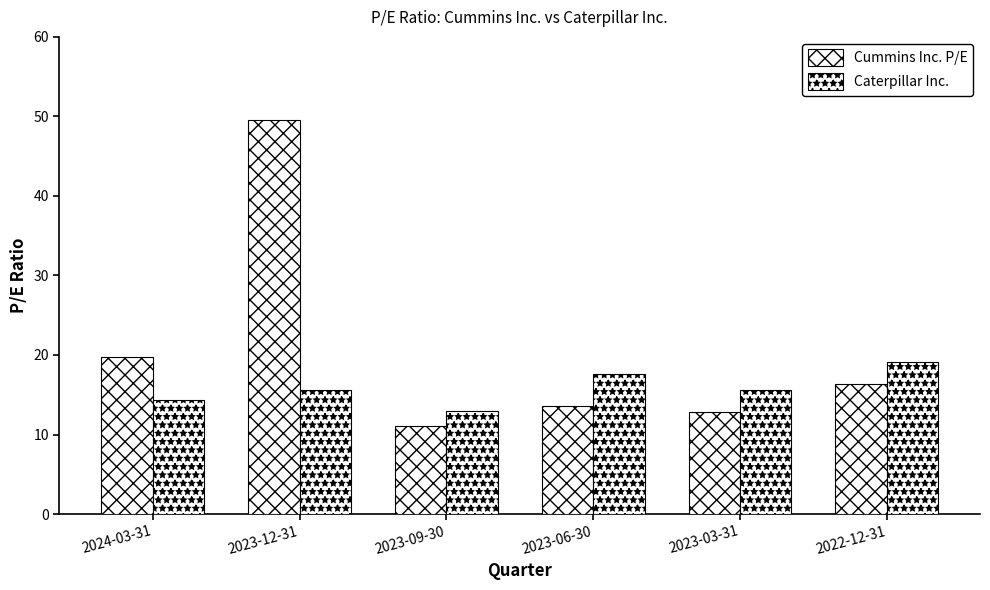

What is the maximum value shown in the chart?

49.6